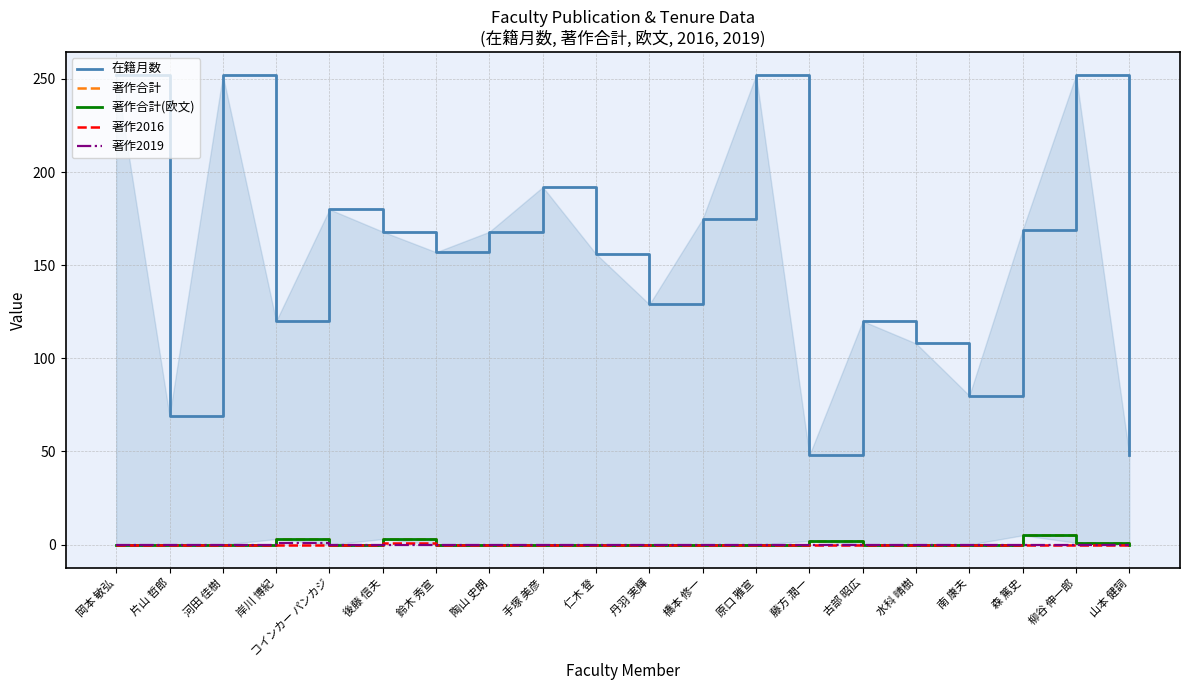

What is the total value across all series at 南 康夫?

80